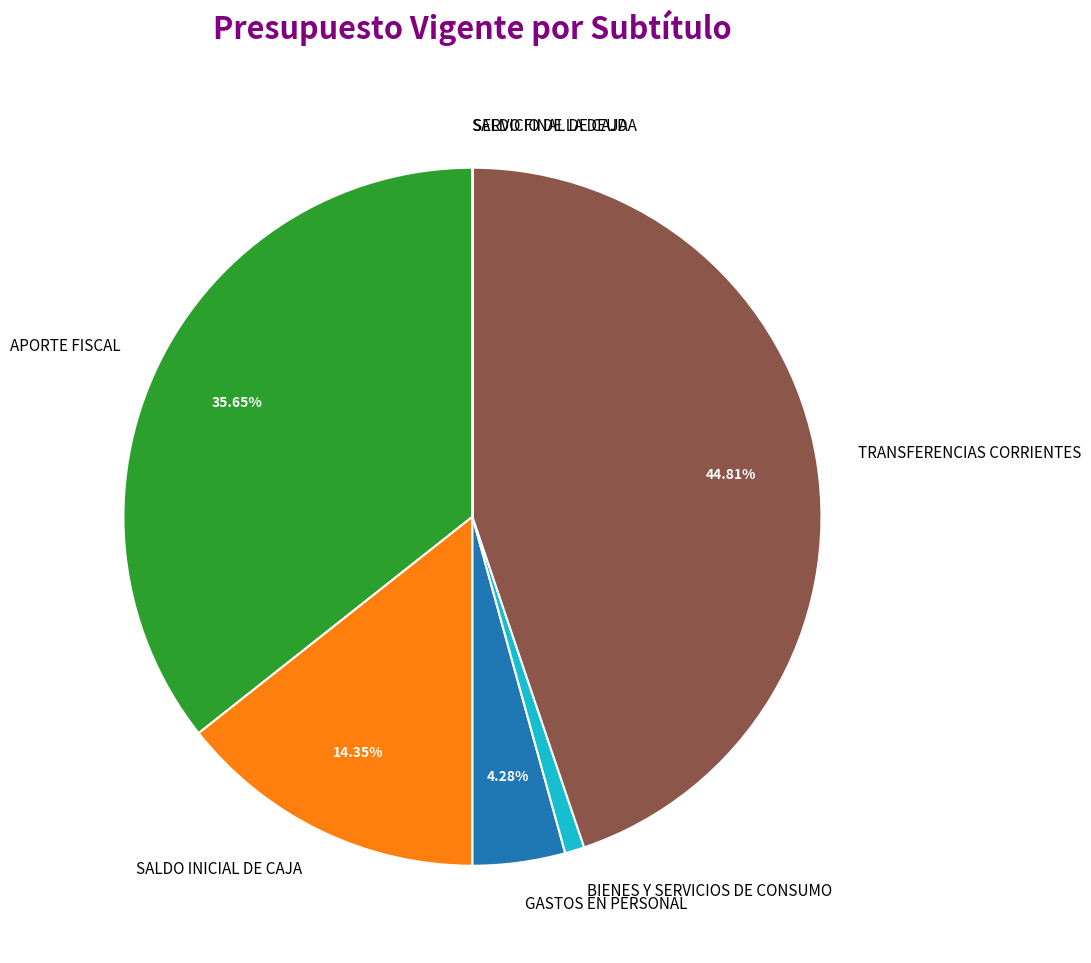

Is there a majority slice in this chart?

No